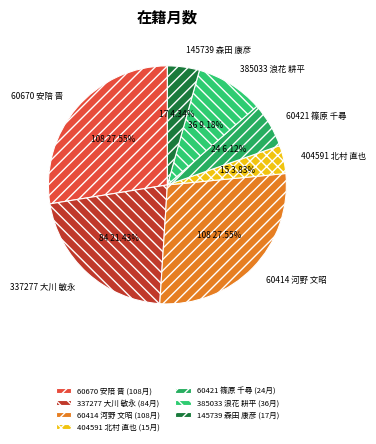

Count the number of slices in the pie.

7